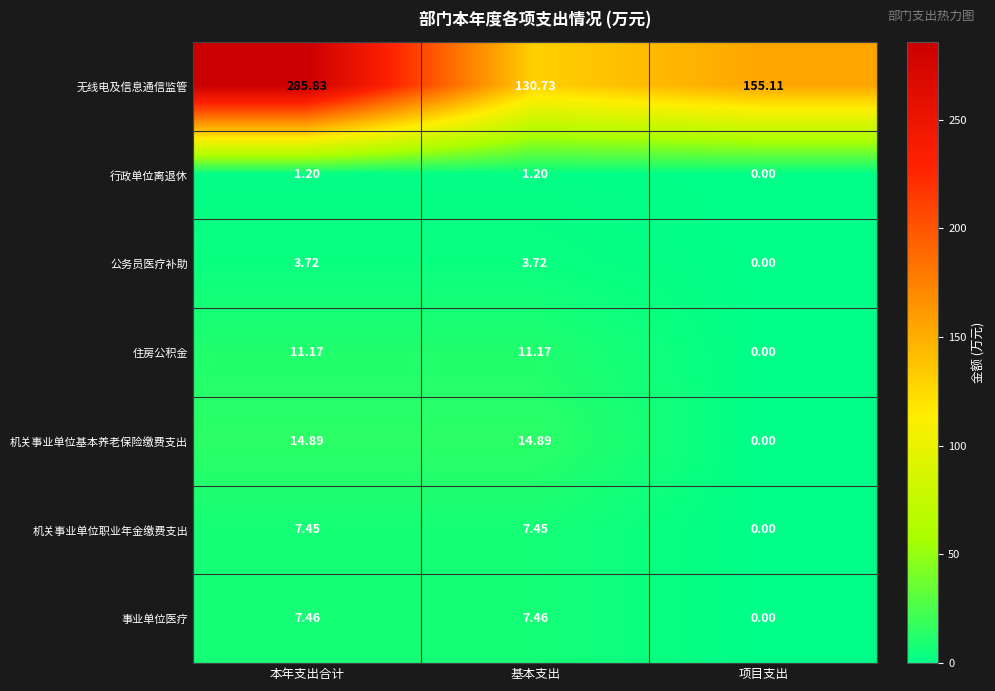

Which series changed the most between 本年支出合计 and 项目支出?

无线电及信息通信监管